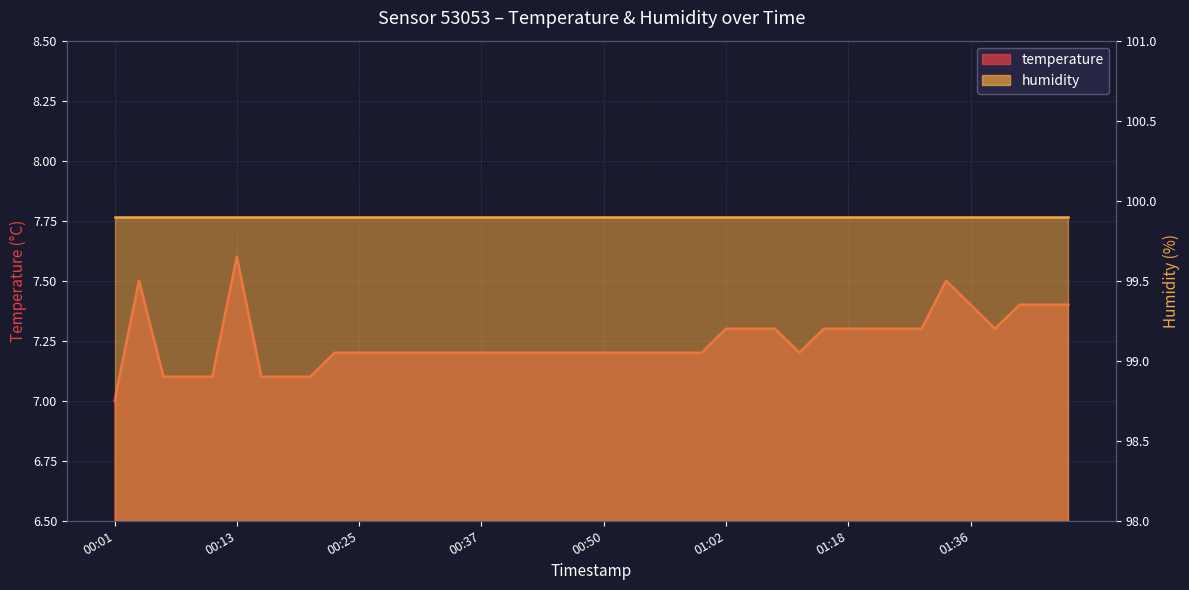

Is it true that the value at 00:33 is 12.8?

False